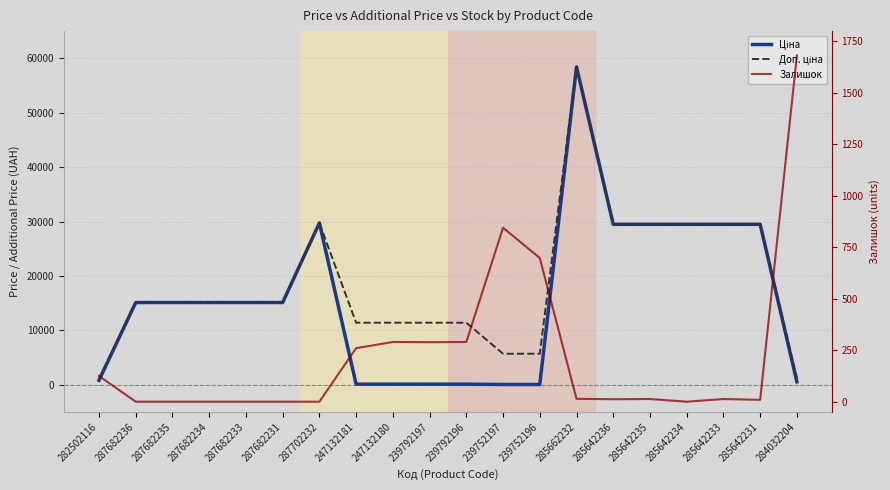

Does the chart have visible grid lines?

Yes